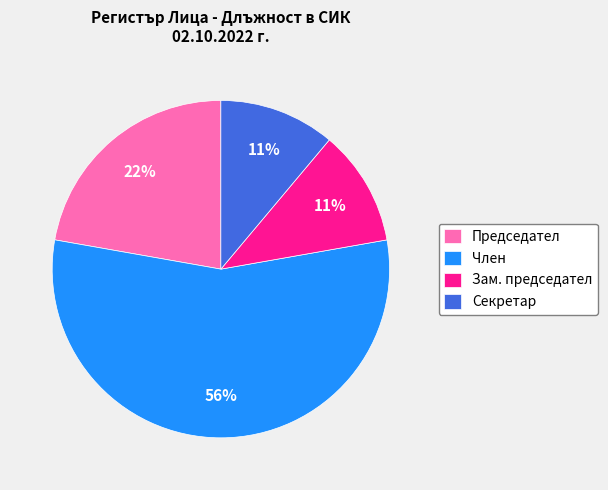

The Председател slice represents 32% of the pie. True or false?

False